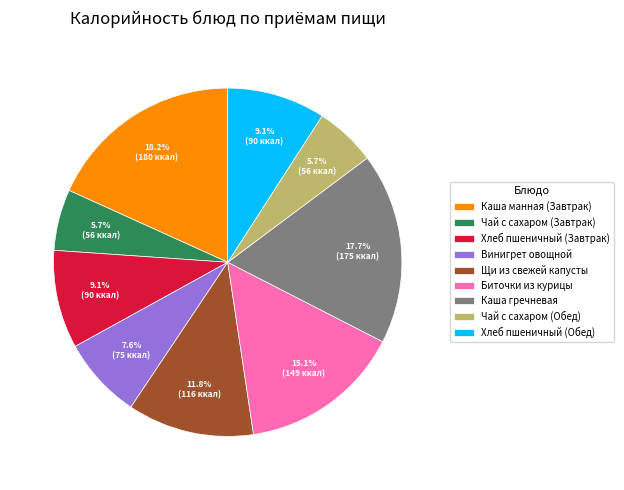

To the nearest percent, what is the average slice percentage?

11%